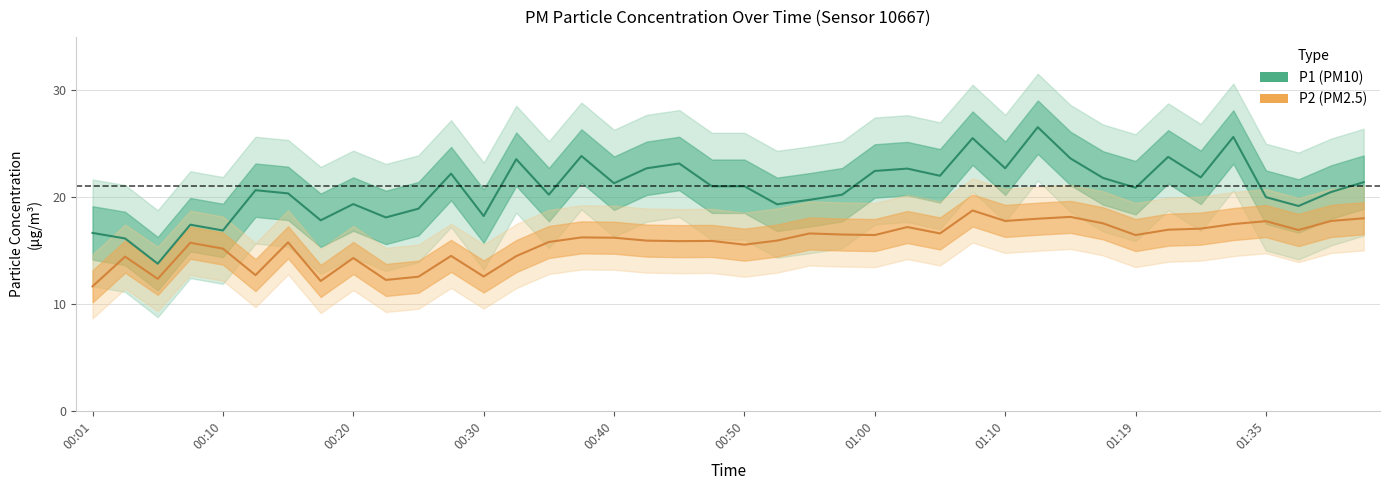

Which series has the largest total across all categories?

P1 (center)